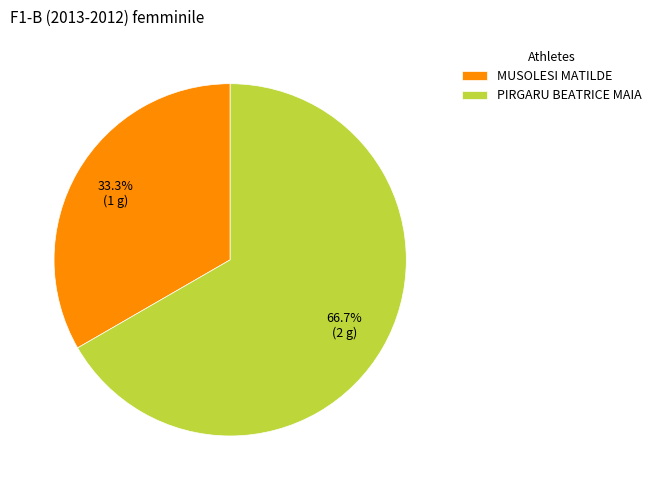

How much of the chart is everything except PIRGARU BEATRICE MAIA?

33.3%